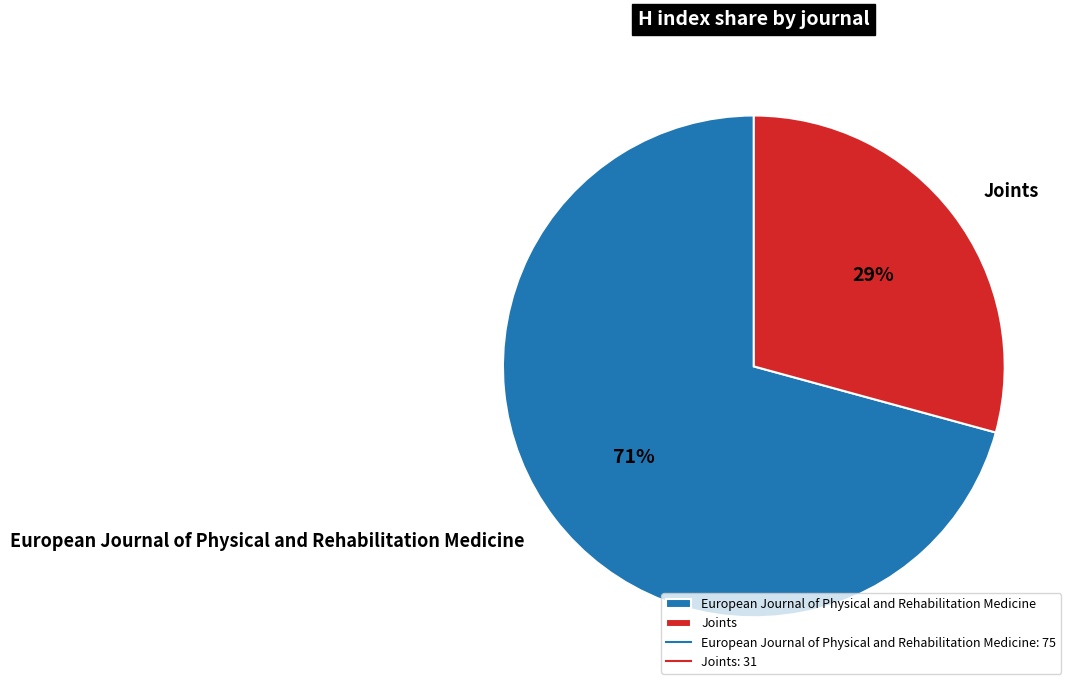

To the nearest percent, what is the combined percentage of European Journal of Physical and Rehabilitation Medicine and Joints?

100%